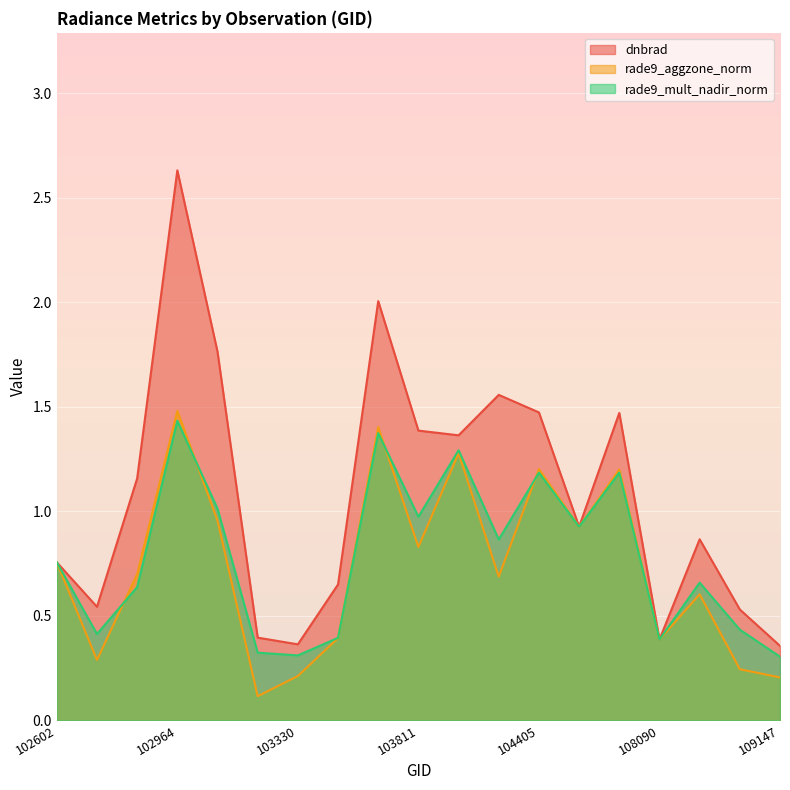

Reading right to left, extract all data points from this chart.

dnbrad: 0.4	0.5	0.9	0.4	1.5	0.9	1.5	1.6	1.4	1.4	2.0	0.6	0.4	0.4	1.8	2.6	1.2	0.5	0.8
rade9_aggzone_norm: 0.2	0.2	0.6	0.4	1.2	0.9	1.2	0.7	1.3	0.8	1.4	0.4	0.2	0.1	1.0	1.5	0.7	0.3	0.8
rade9_mult_nadir_norm: 0.3	0.4	0.7	0.4	1.2	0.9	1.2	0.9	1.3	1.0	1.4	0.4	0.3	0.3	1.0	1.4	0.6	0.4	0.8